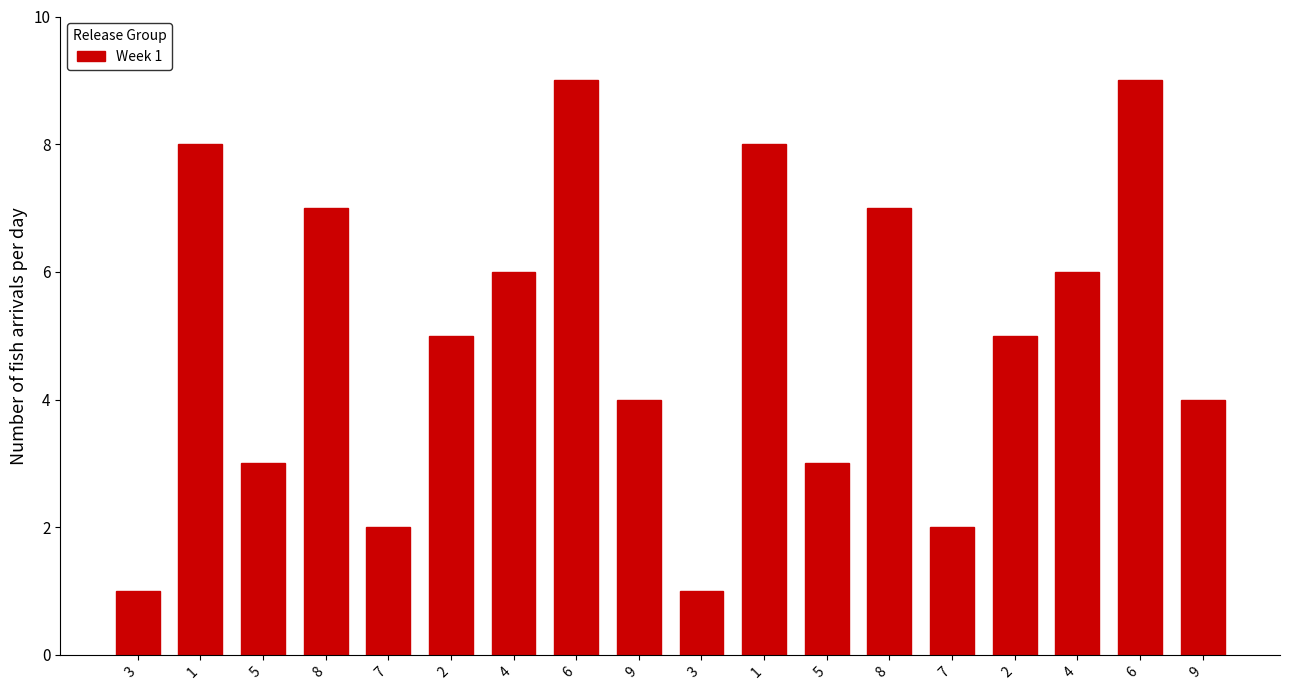

Is it true that the value at 5 is 4?

False